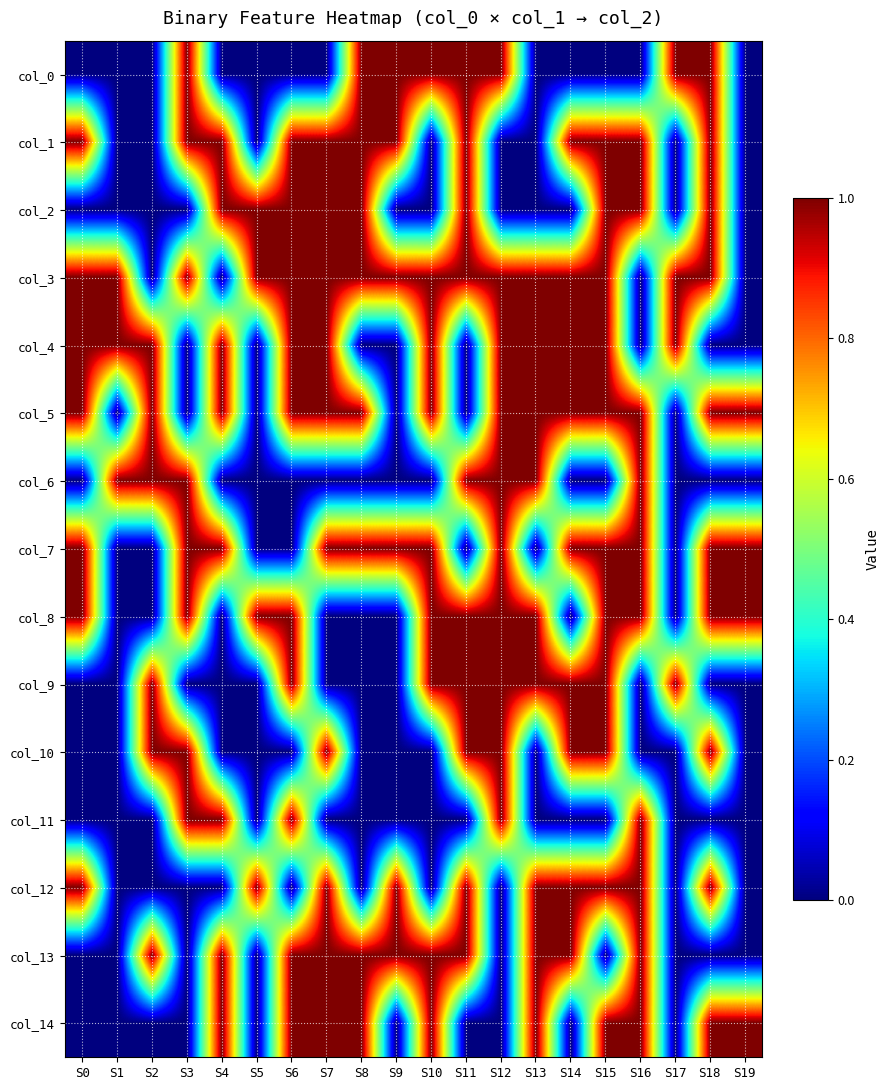

What is the difference between the highest and lowest values at S6?

1